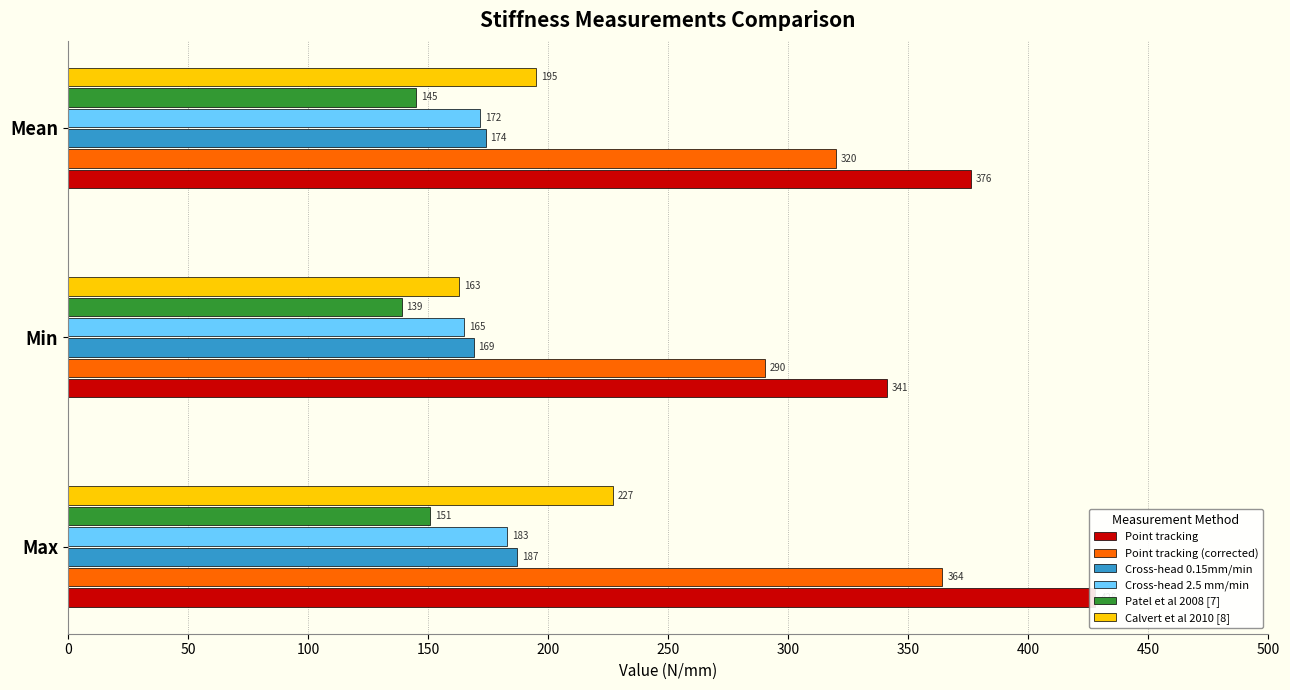

Is it true that Cross-head 0.15mm/min equals 169.0 at Min?

True